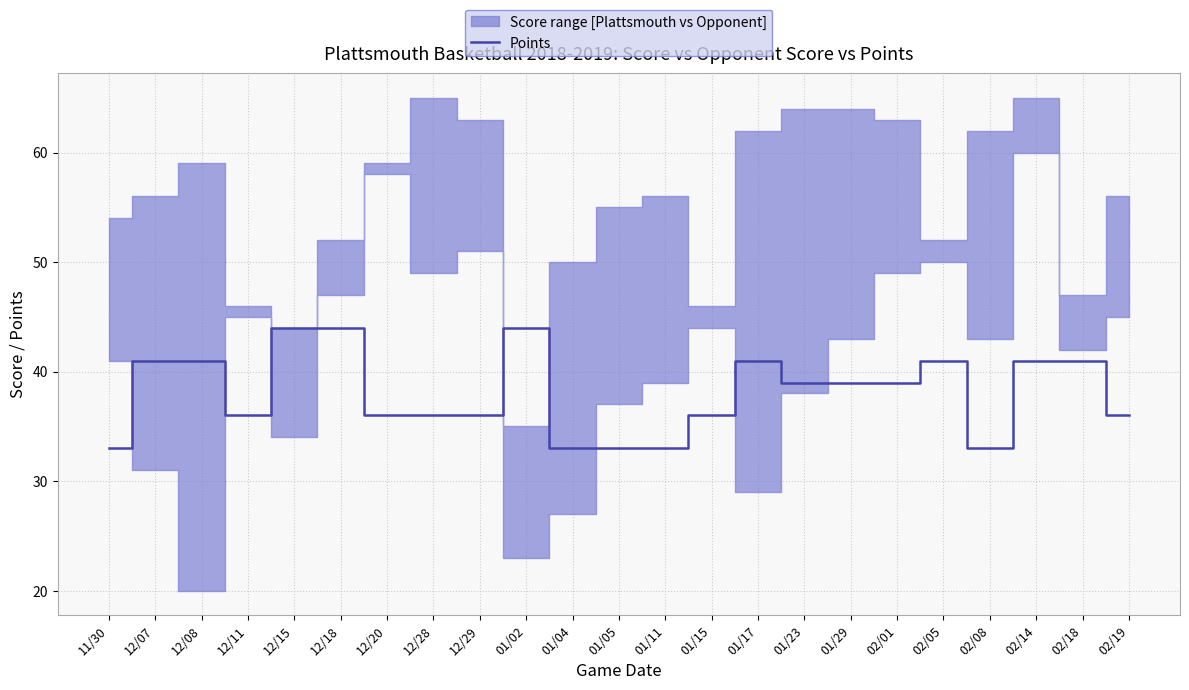

Does the chart display data point markers on the line(s)?

No